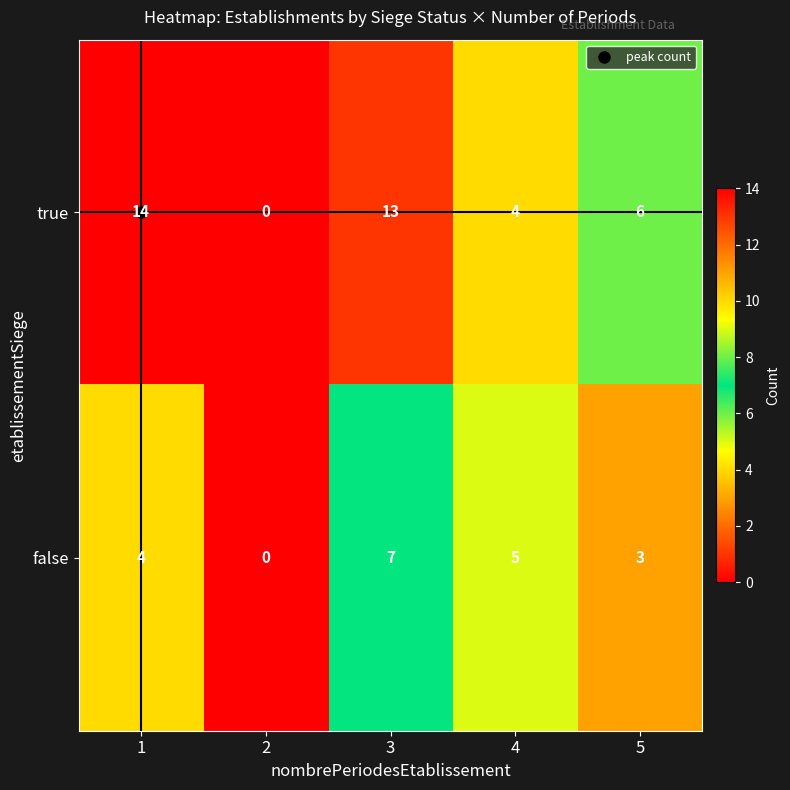

Which category has the highest value in the false series?

3